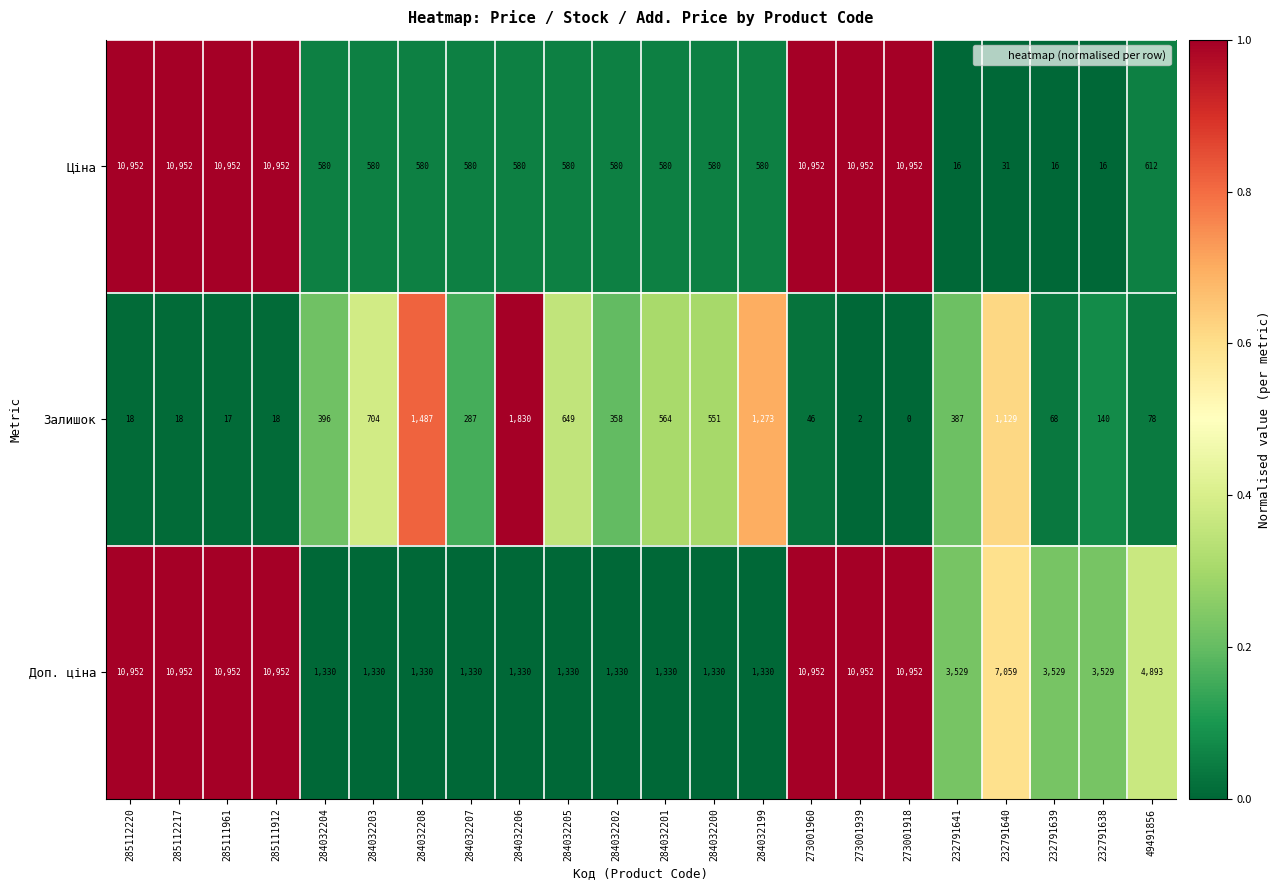

The Залишок series shows 46 at 273001960. True or false?

True